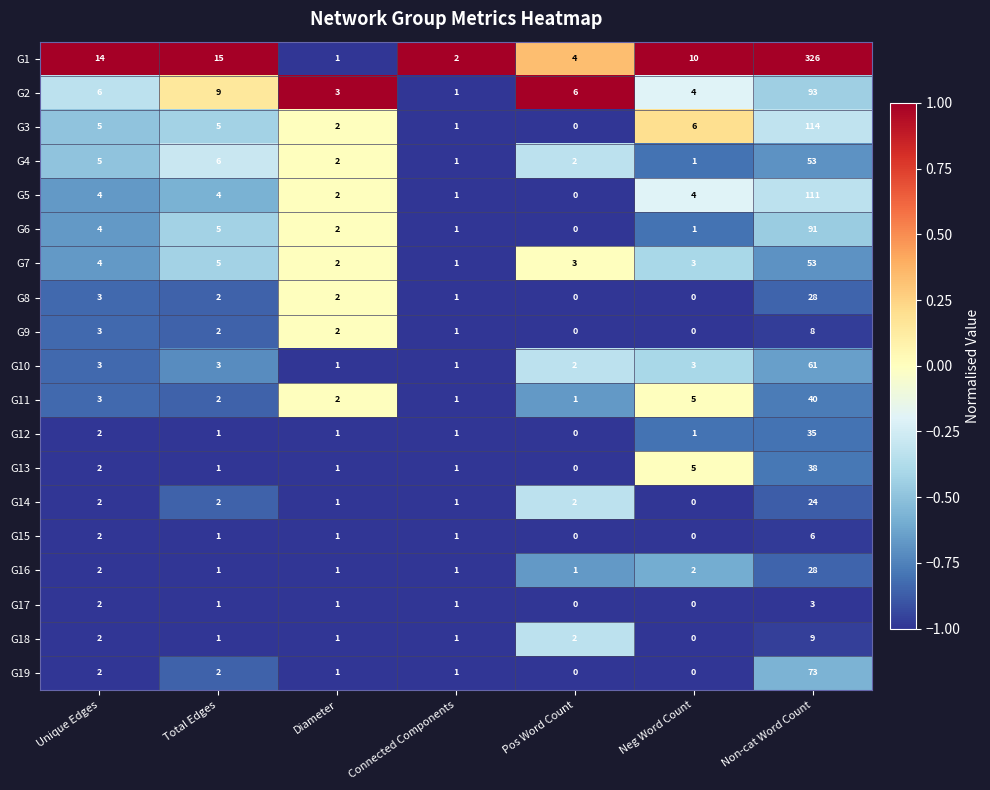

What is the sum of the G17 values at Non-cat Word Count and Total Edges?

4